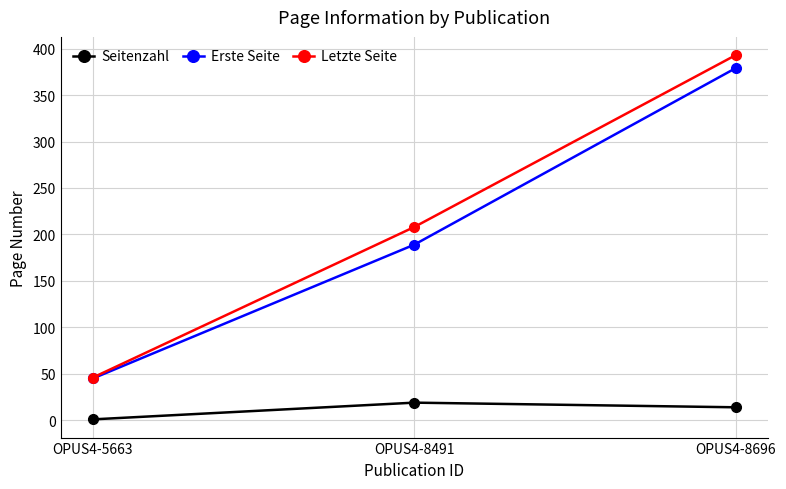

Where is Letzte Seite nearest to the value 219?

OPUS4-8491